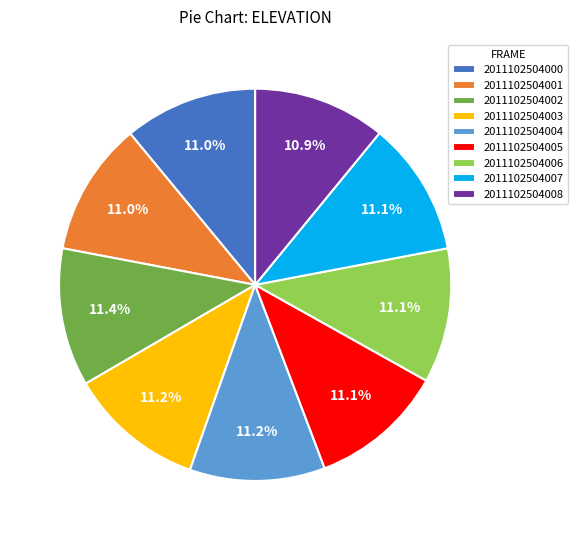

True or false: 2011102504001 accounts for 11% of the total.

True